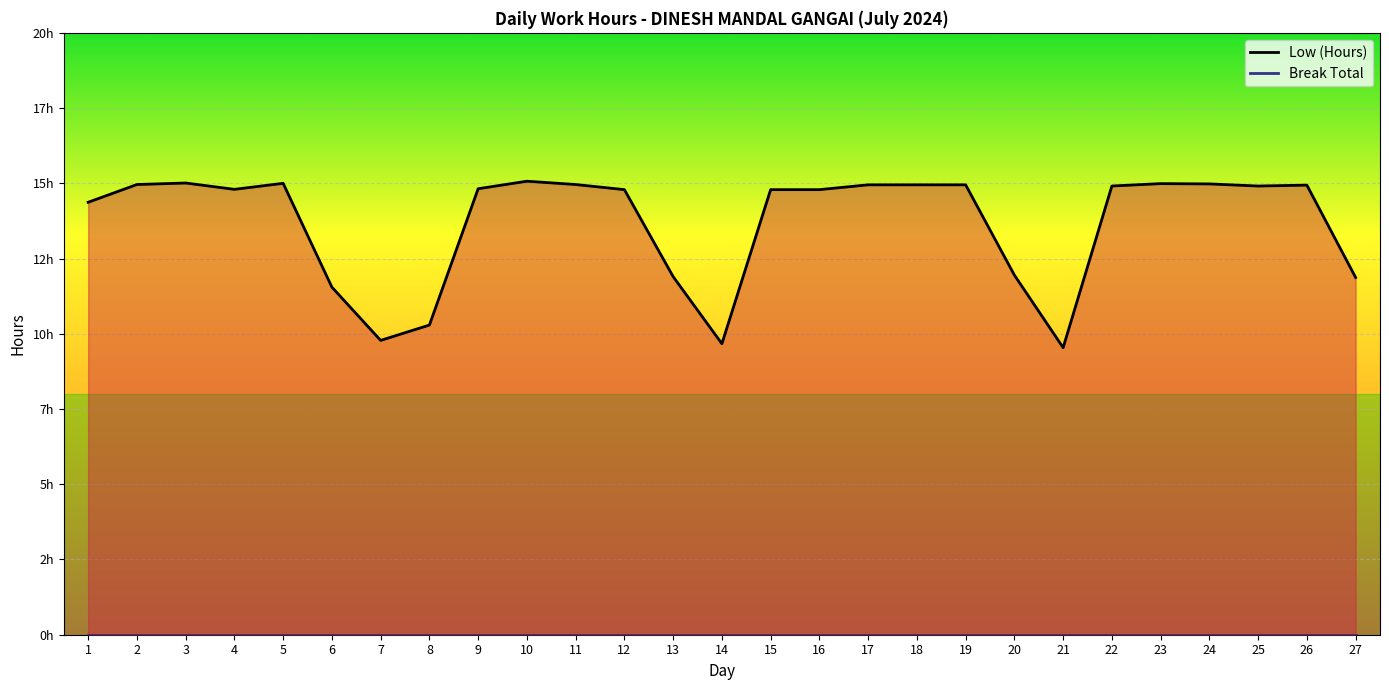

Reading left to right, what are all the values shown in this chart?

Low (Hours): 14.4	15.0	15.0	14.8	15.0	11.6	9.8	10.3	14.8	15.1	15.0	14.8	11.9	9.7	14.8	14.8	14.9	14.9	14.9	11.9	9.5	14.9	15.0	15.0	14.9	14.9	11.9
Break Total: 0.0	0.0	0.0	0.0	0.0	0.0	0.0	0.0	0.0	0.0	0.0	0.0	0.0	0.0	0.0	0.0	0.0	0.0	0.0	0.0	0.0	0.0	0.0	0.0	0.0	0.0	0.0